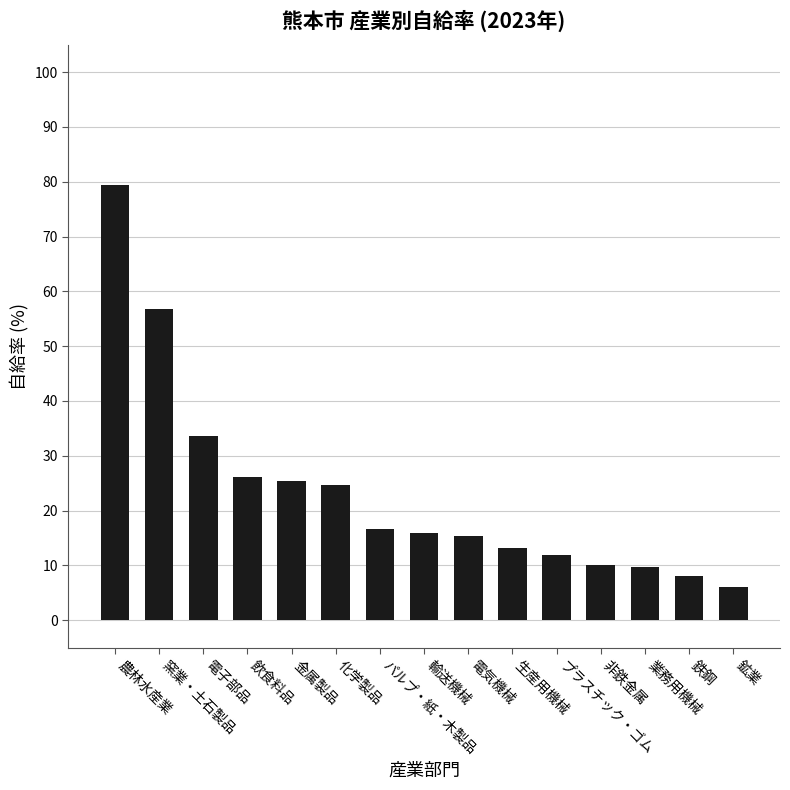

What is the label of the 4th bar from the left?

飲食料品